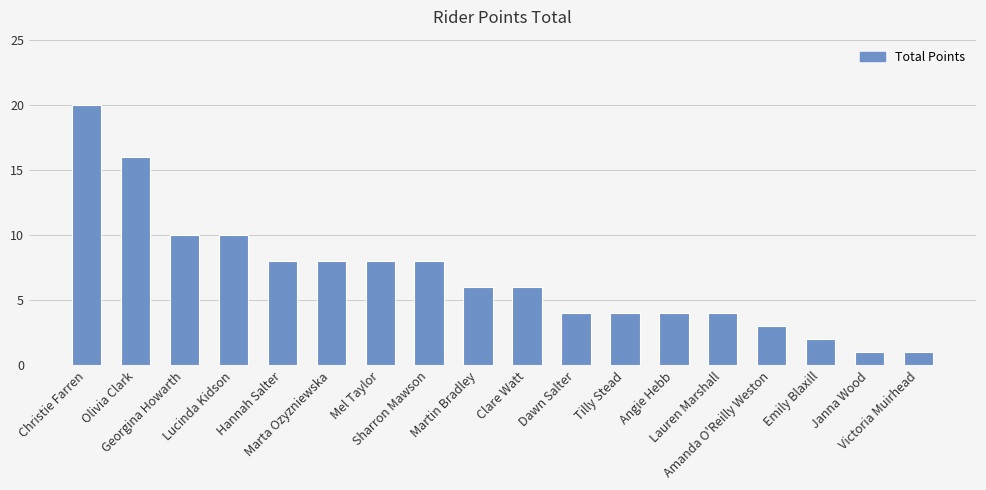

True or false: the data shows 5 at Lucinda Kidson.

False